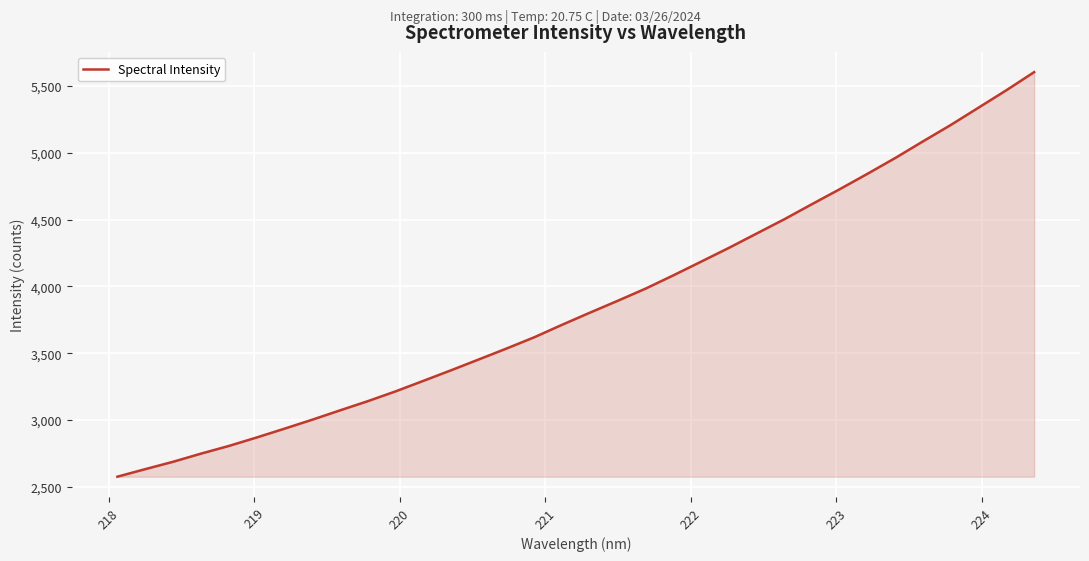

Reading right to left, extract all data points from this chart.

5603.3	5467.9	5338.1	5208.5	5085.9	4961.4	4843.3	4727.9	4616.0	4502.6	4395.3	4287.9	4184.9	4082.4	3983.0	3892.1	3803.4	3713.0	3619.6	3535.2	3453.3	3372.0	3292.6	3213.9	3140.5	3071.7	3001.7	2934.4	2868.6	2805.3	2747.9	2687.2	2632.1	2575.7